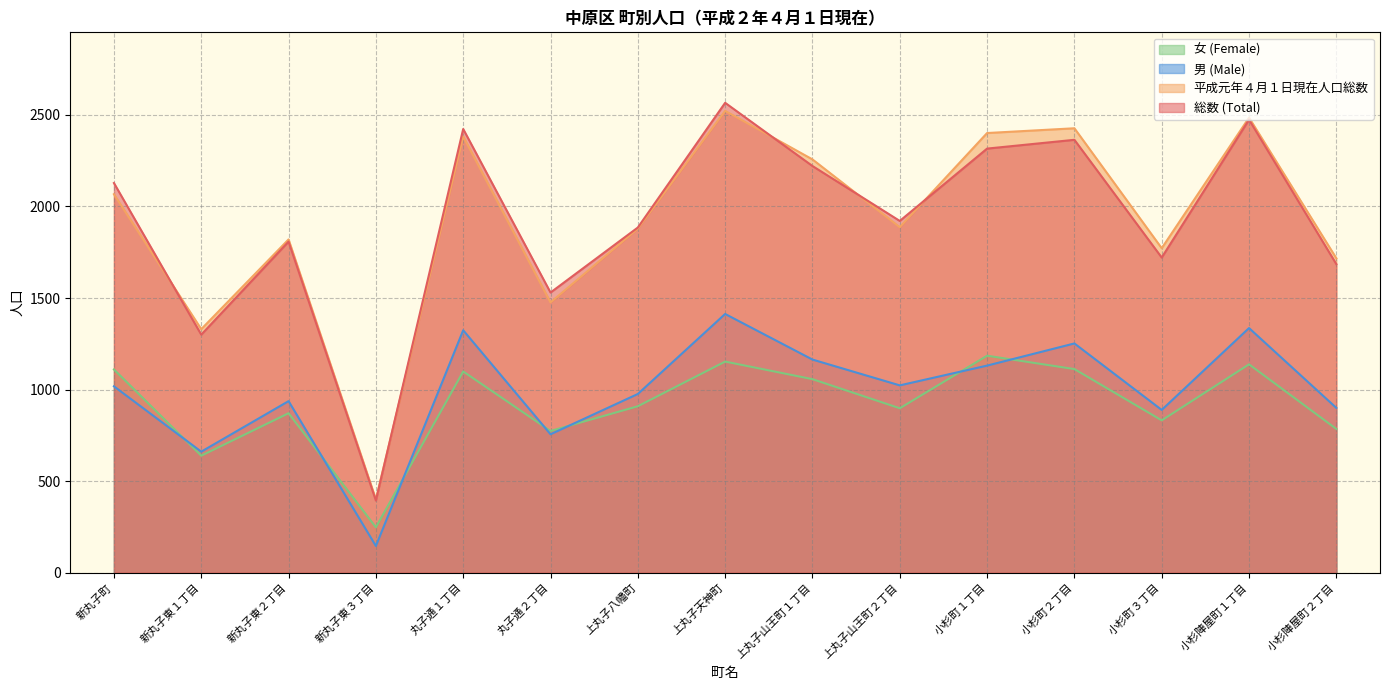

What are all the series names shown in the legend?

女 (Female), 男 (Male), 平成元年４月１日現在人口総数, 総数 (Total)